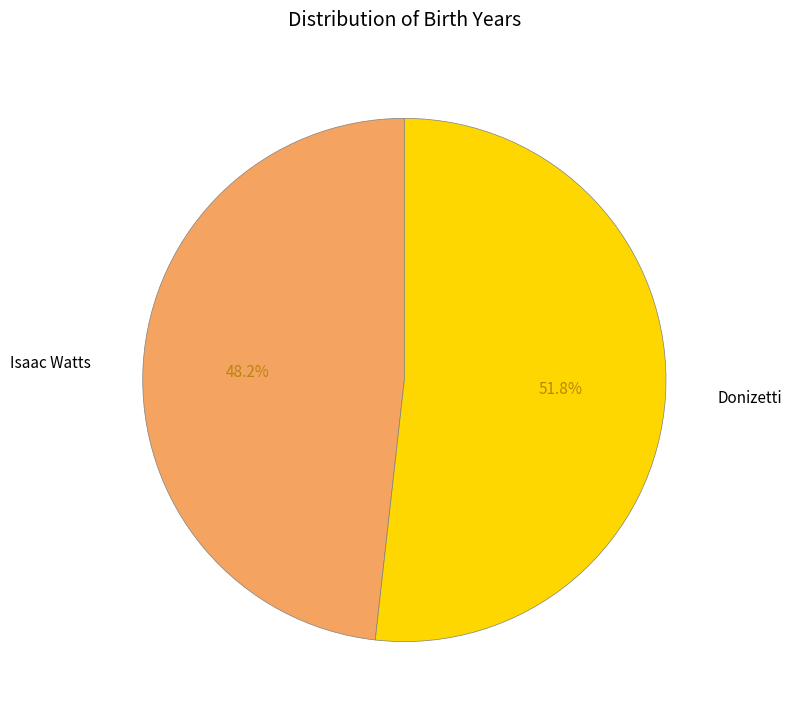

The Isaac Watts slice represents 48% of the pie. True or false?

True